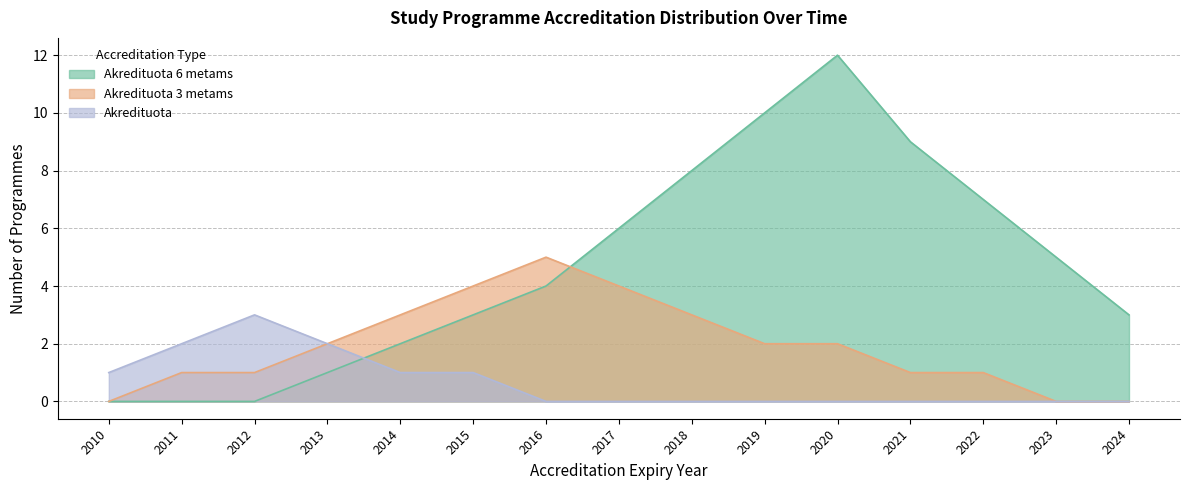

True or false: Akredituota and Akredituota 3 metams cross at least once.

False